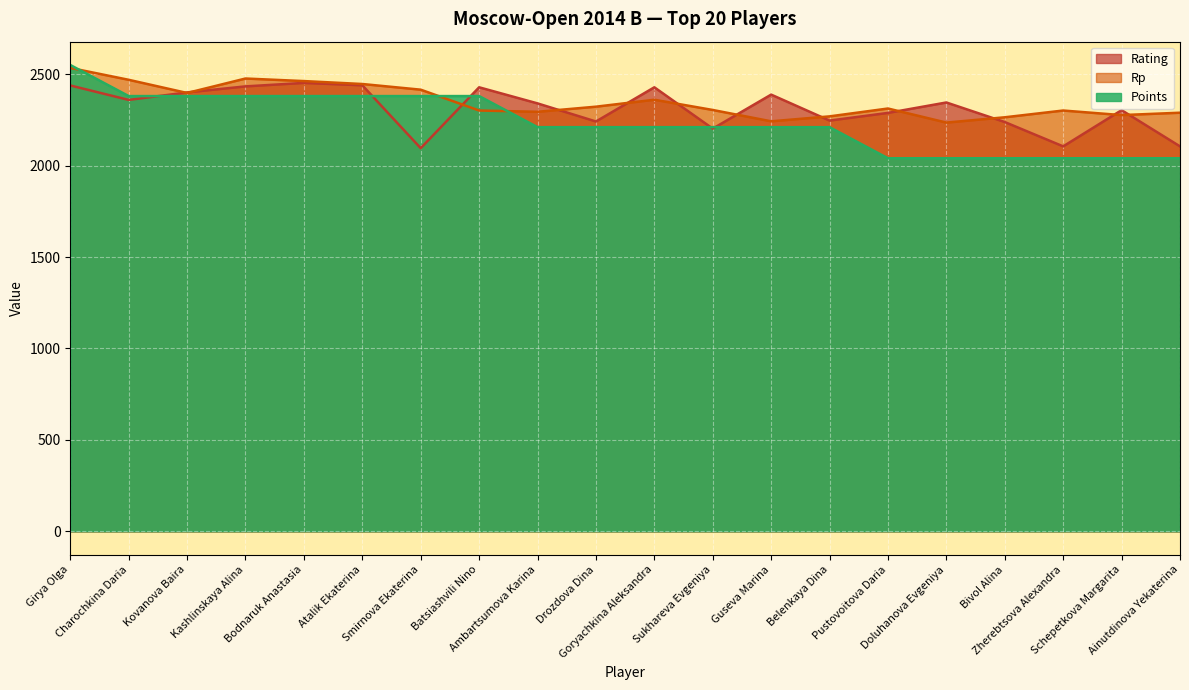

Between Sukhareva Evgeniya and Kashlinskaya Alina, which is larger?

Kashlinskaya Alina